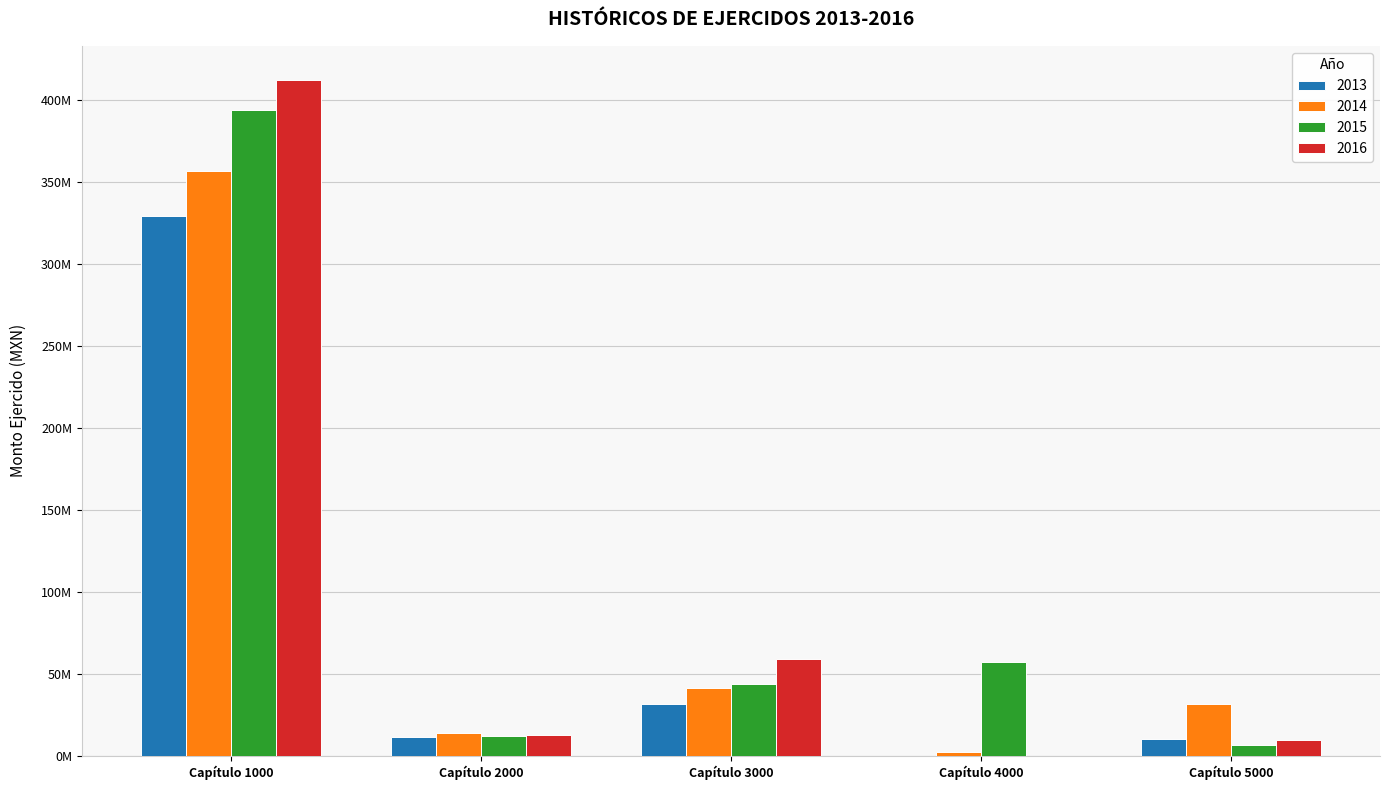

What are all the series names shown in the legend?

2013, 2014, 2015, 2016